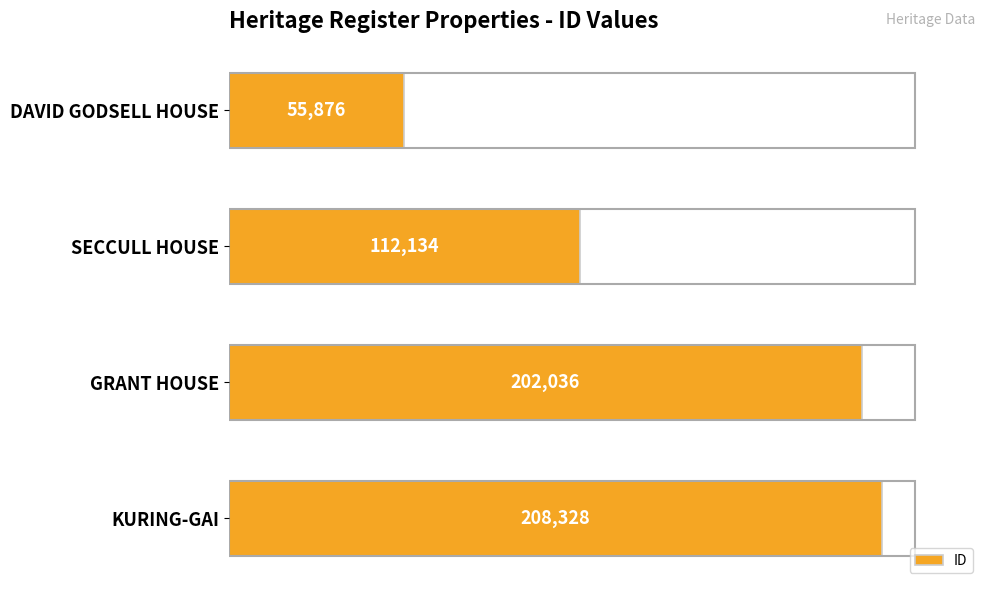

The value at DAVID GODSELL HOUSE is 84072. True or false?

False